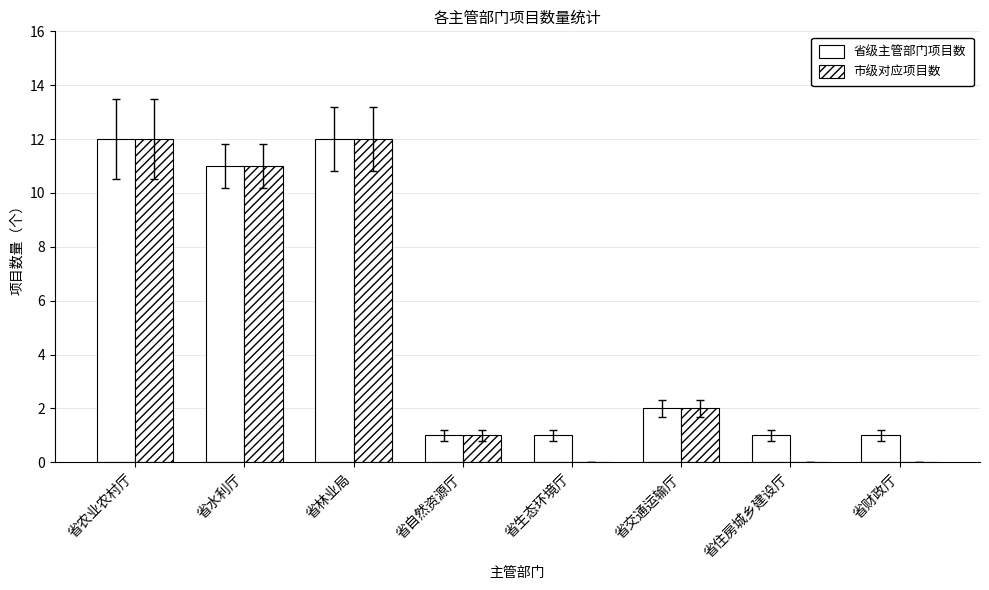

How many series are shown in this chart?

2